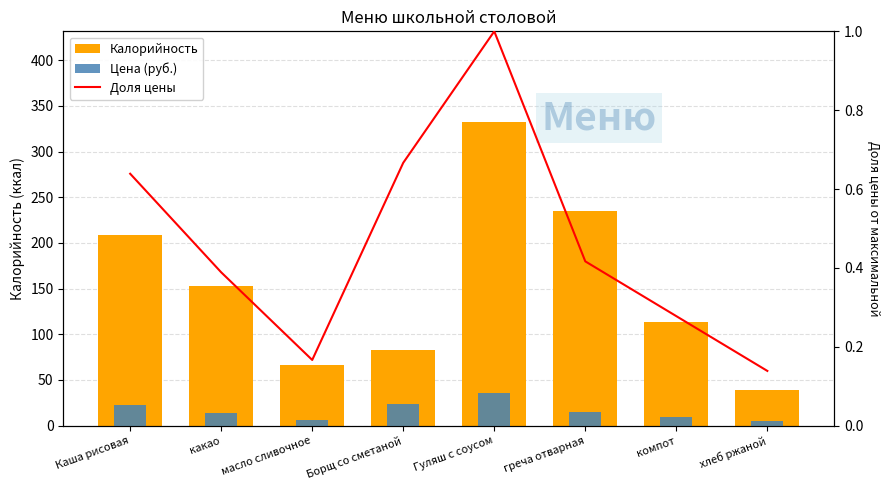

Reading left to right, extract all data points from this chart.

Калорийность: 209.0	153.0	66.0	83.0	332.0	235.0	113.8	38.9
Цена (руб.): 23.0	14.0	6.0	24.0	36.0	15.0	10.0	5.0
Доля цены: 0.6	0.4	0.2	0.7	1.0	0.4	0.3	0.1